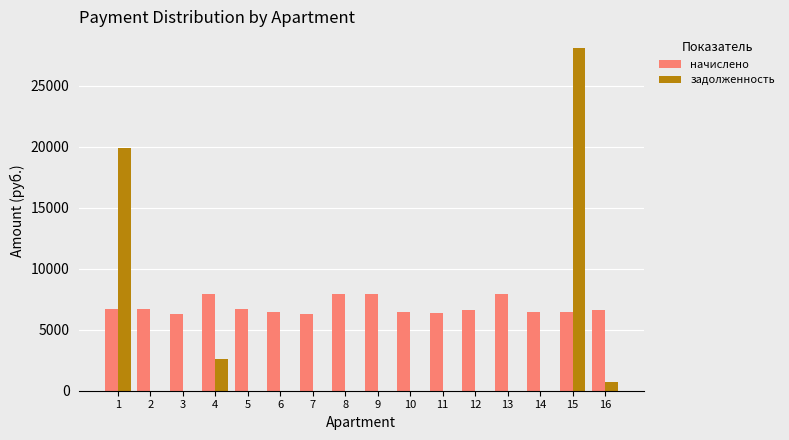

Which series has the largest total across all categories?

начислено